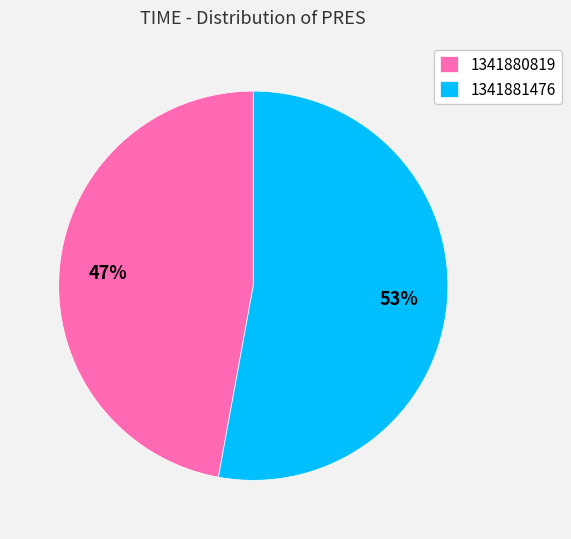

To the nearest percent, what is the combined percentage of 1341881476 and 1341880819?

100%